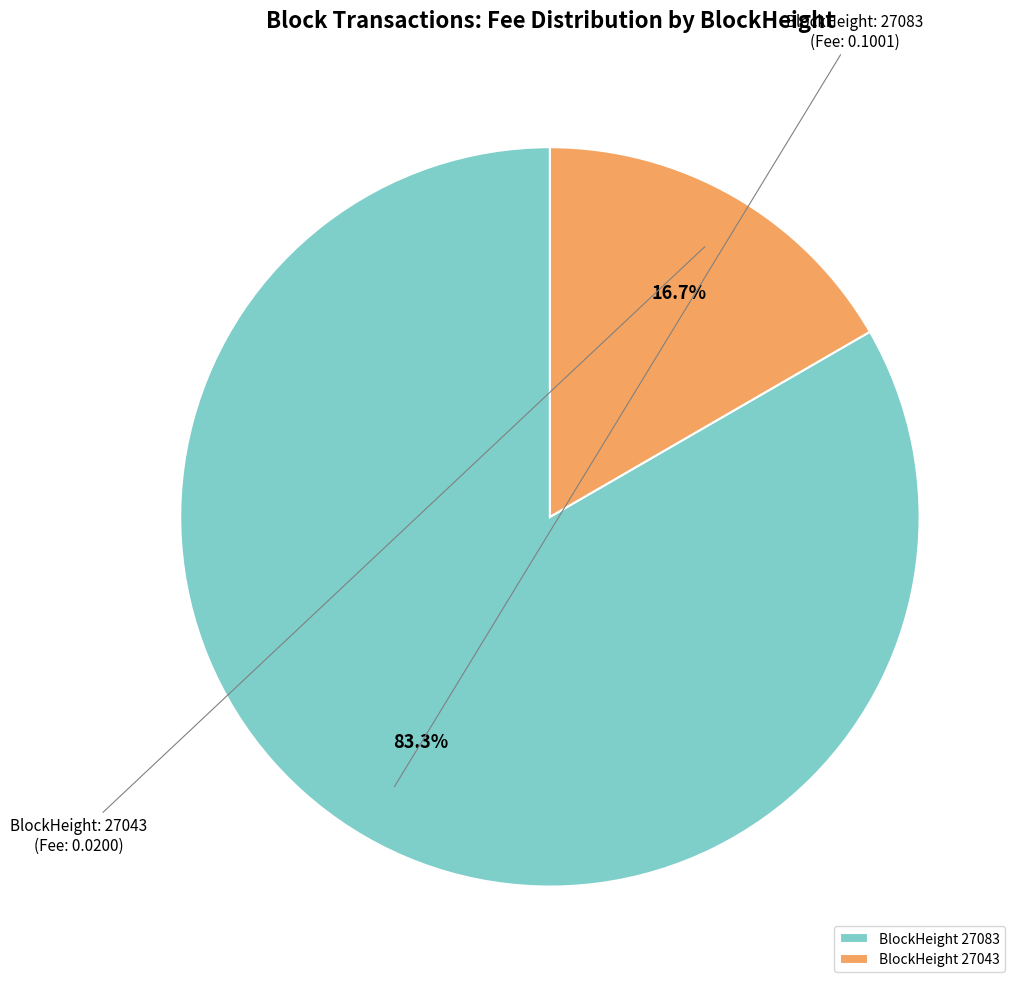

Between BlockHeight 27043 and BlockHeight 27083, which is larger?

BlockHeight 27083